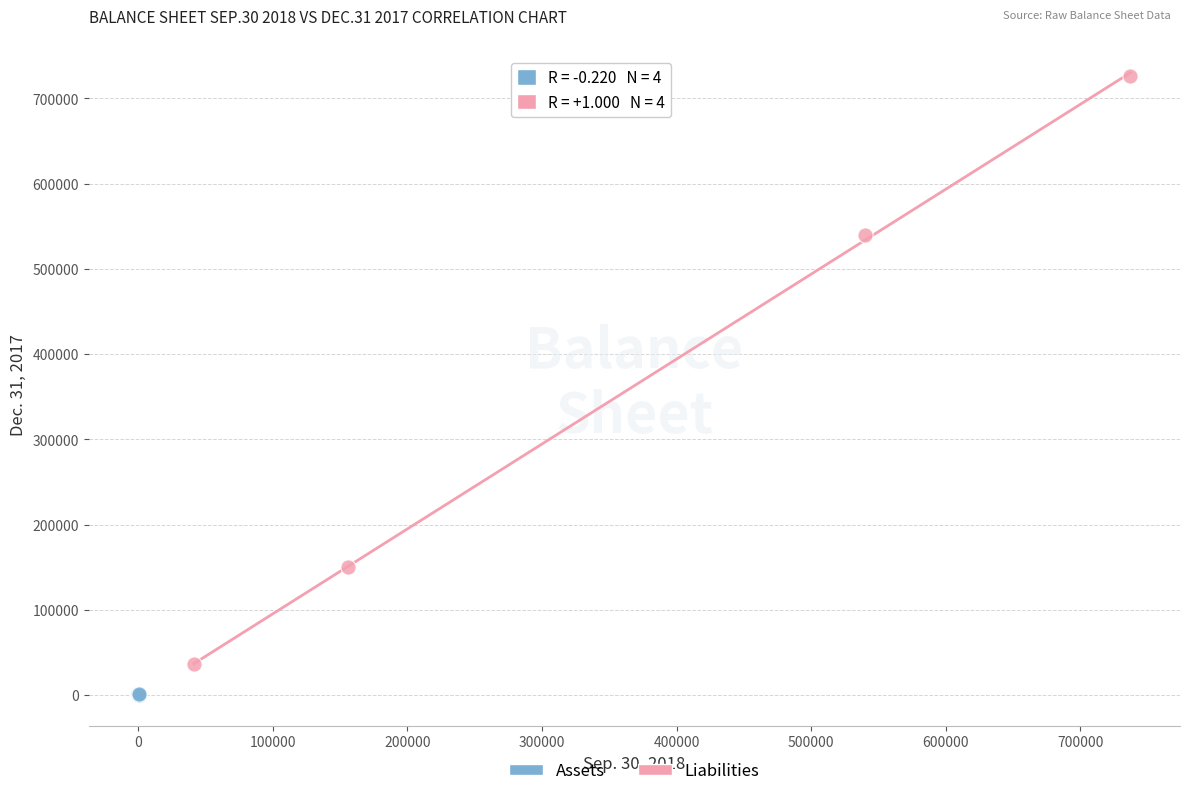

Which series contains the lowest Y value?

Assets